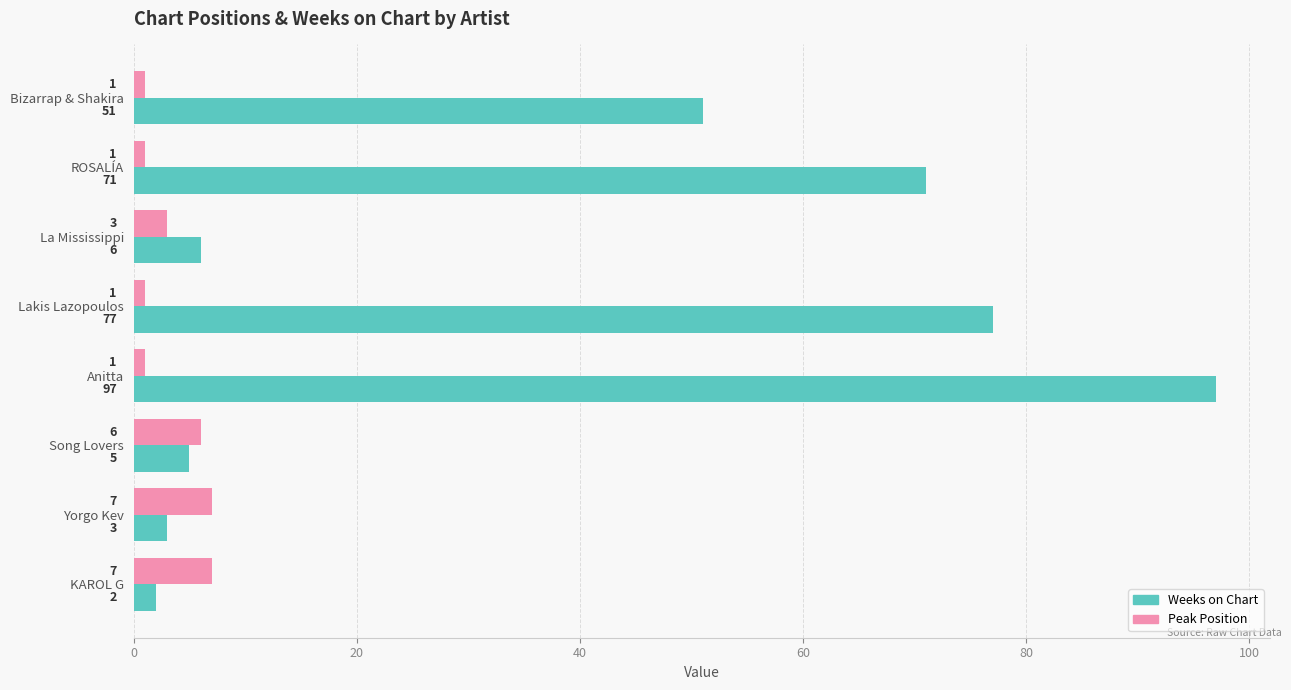

Which series has the widest spread of values?

Weeks on Chart